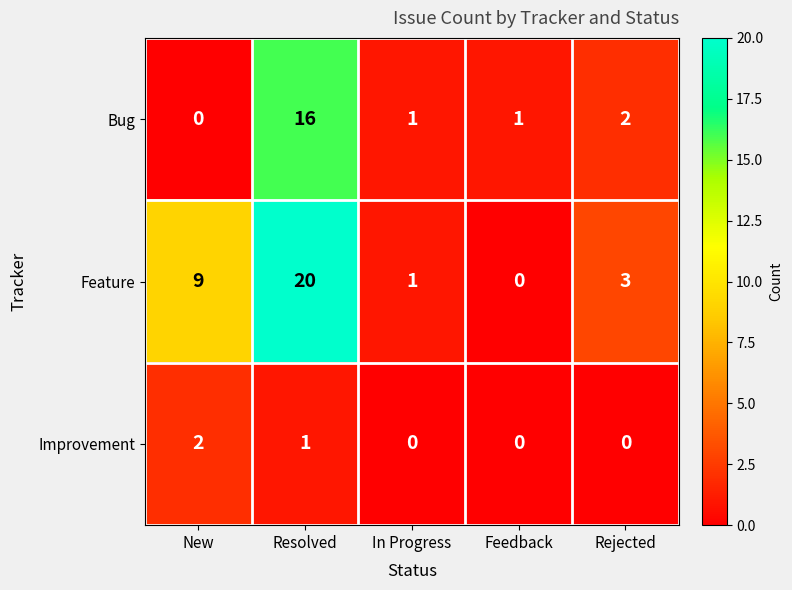

The Feature series shows 13 at Feedback. True or false?

False